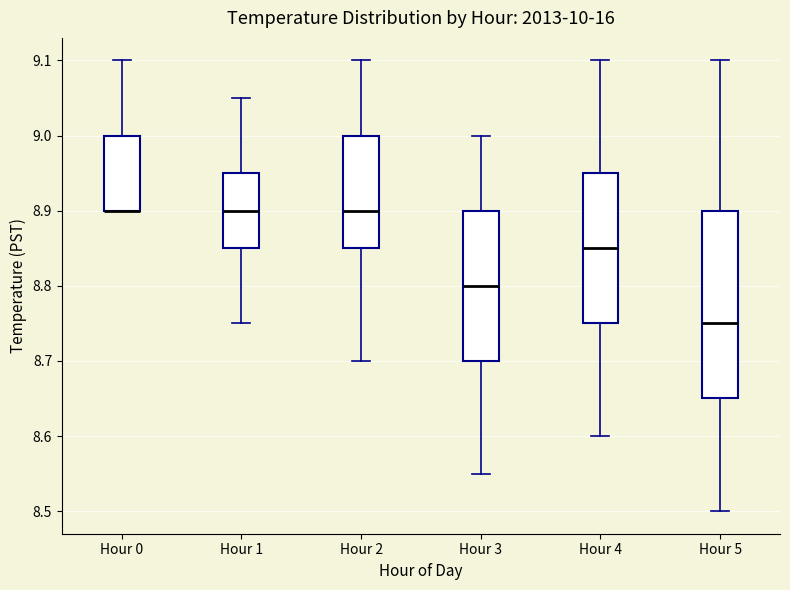

Where does the upper whisker of the box for Hour 4 end on the y-axis? The values are not printed on the chart, so give them approximately, as read against the axis.

9.10